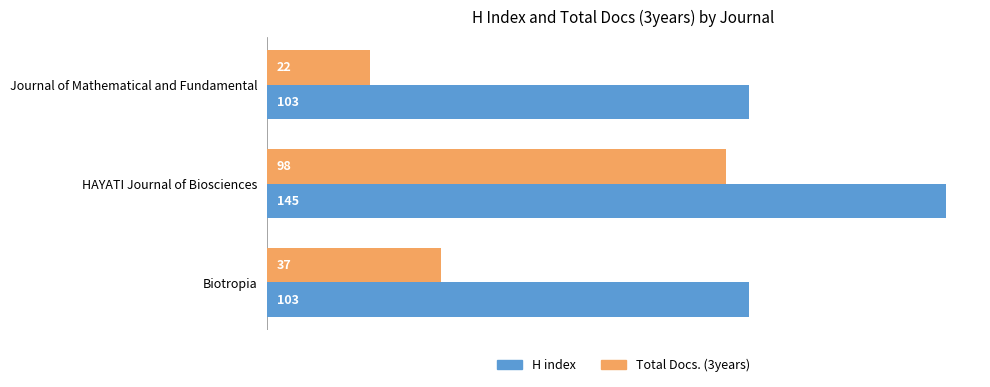

What is the sum of all H index values?

351